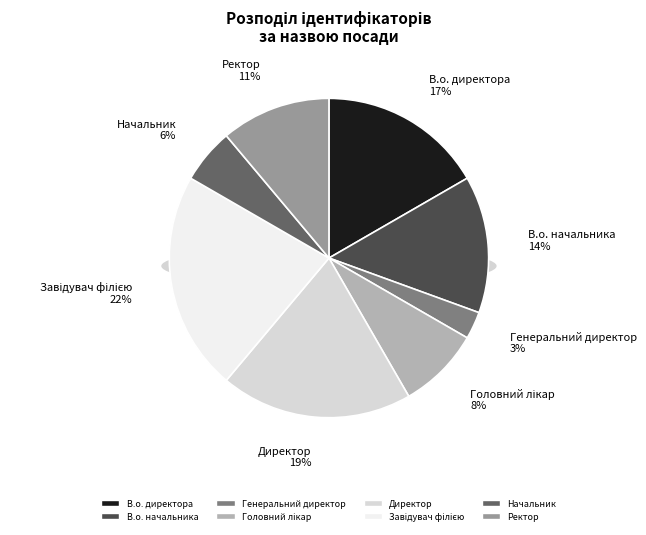

Rank the categories by value from highest to lowest.

Завідувач філією, Директор, В.о. директора, В.о. начальника, Ректор, Головний лікар, Начальник, Генеральний директор